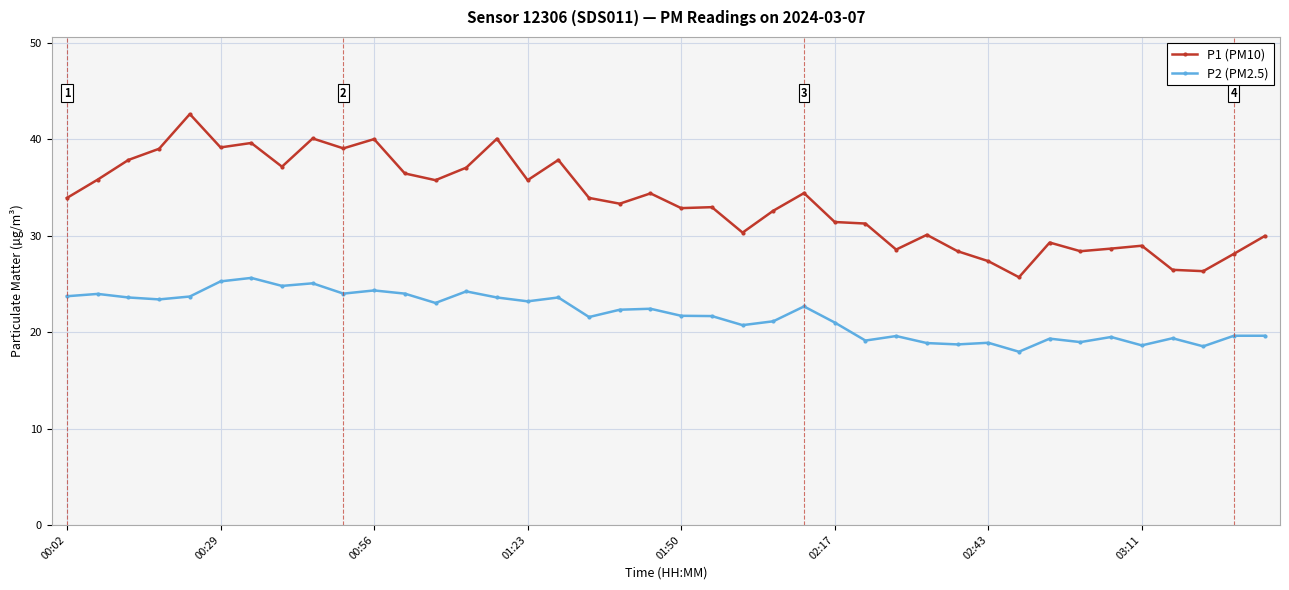

What is the difference between the maximum and second lowest values in the P1 (PM10) series?

16.3